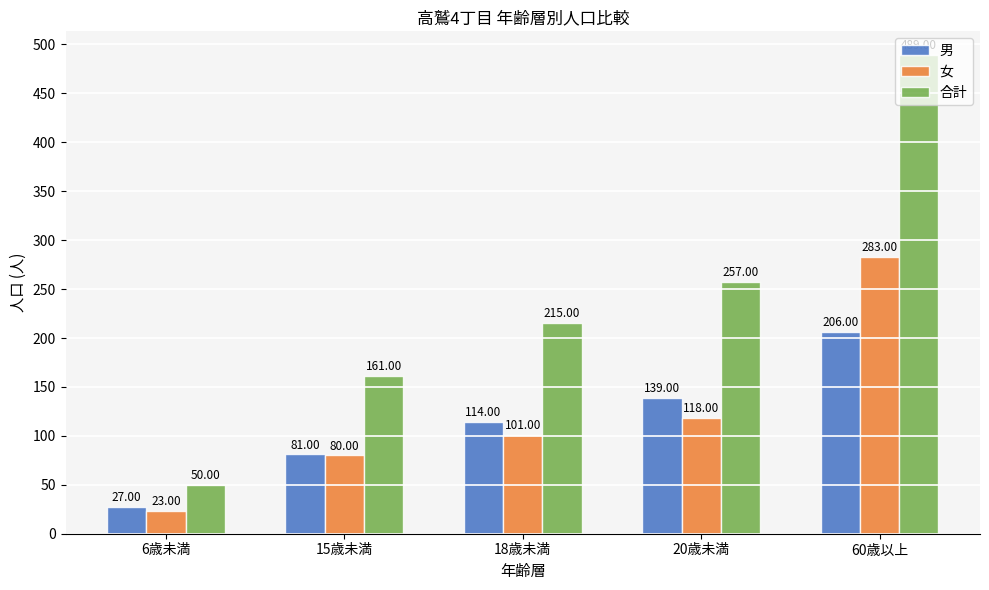

How many bars are there in each group?

3